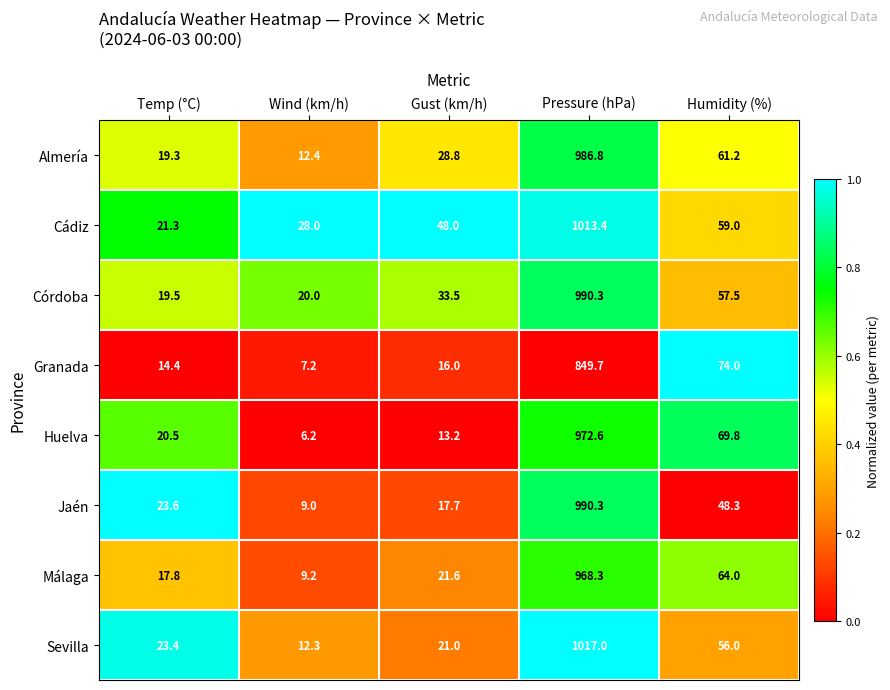

Where does the Sevilla series first go above 23?

Temp (°C)